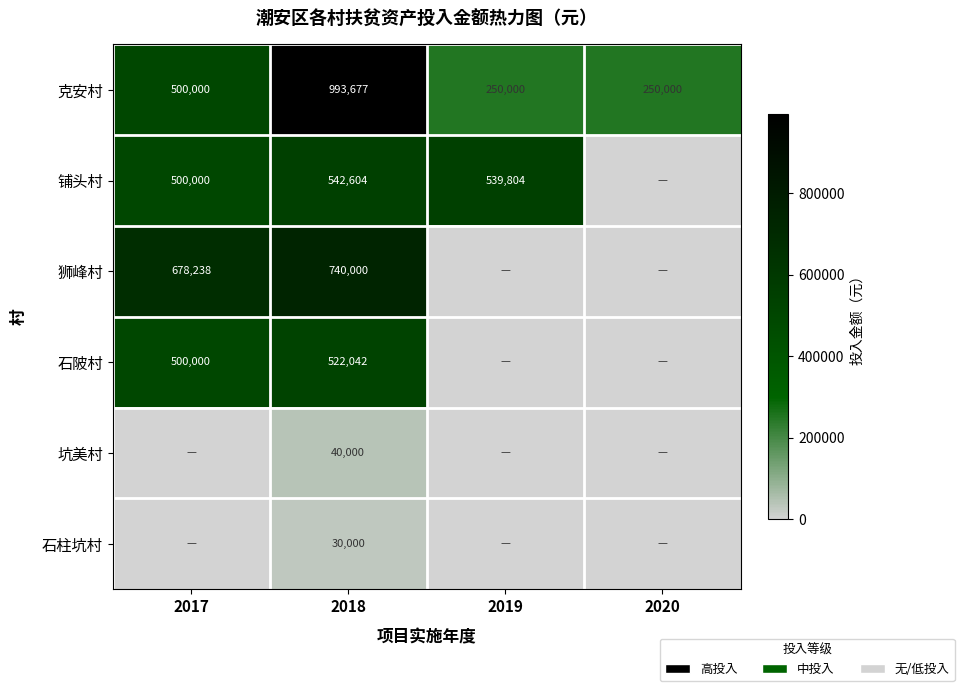

What is the difference between the highest and lowest values at 2018?

963677